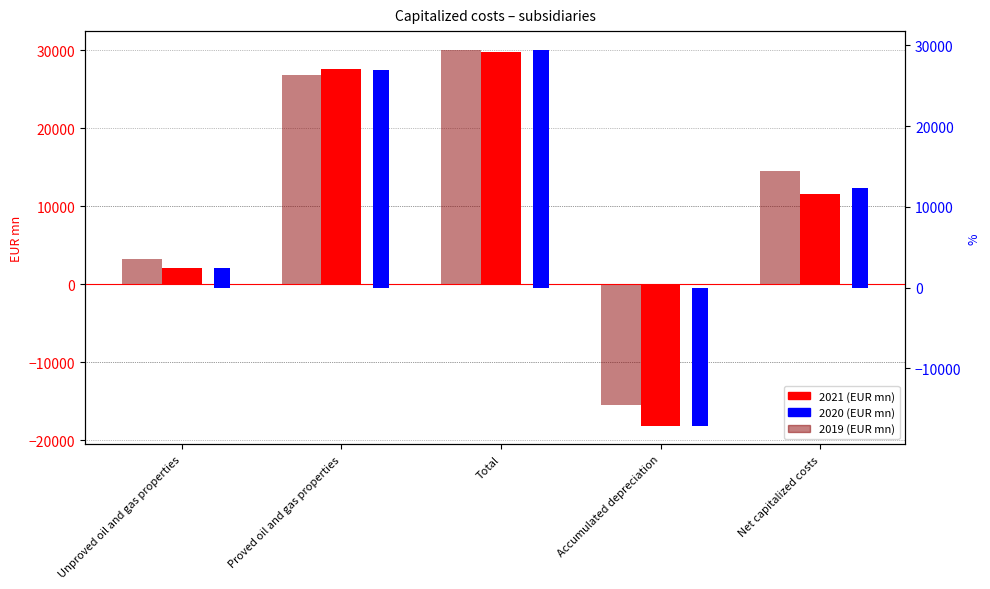

Reading right to left, extract all data points from this chart.

2021: Net capitalized costs=11613	Accumulated depreciation=-18136	Total=29749	Proved oil and gas properties=27611	Unproved oil and gas properties=2137
2020: Net capitalized costs=12333	Accumulated depreciation=-17117	Total=29449	Proved oil and gas properties=26988	Unproved oil and gas properties=2461
2019: Net capitalized costs=14557	Accumulated depreciation=-15484	Total=30041	Proved oil and gas properties=26830	Unproved oil and gas properties=3211